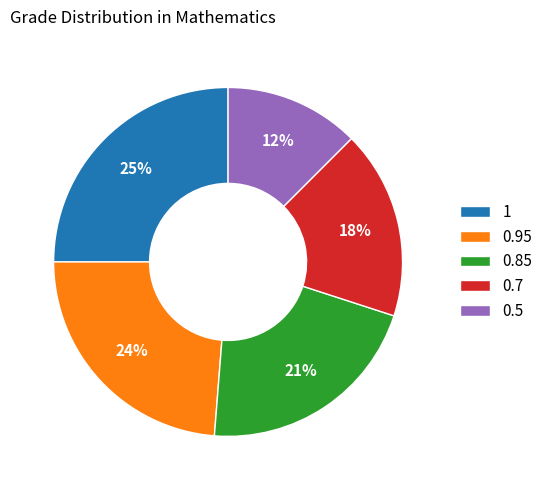

Does 0.85 account for over 50% of the chart?

No